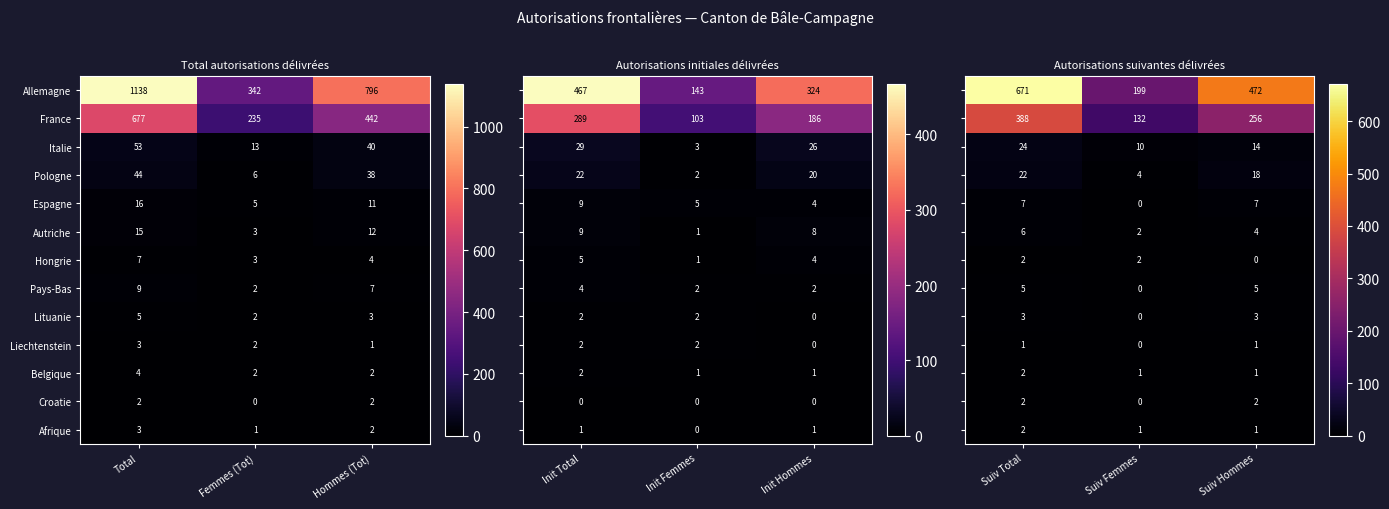

How many distinct data groups are displayed?

13